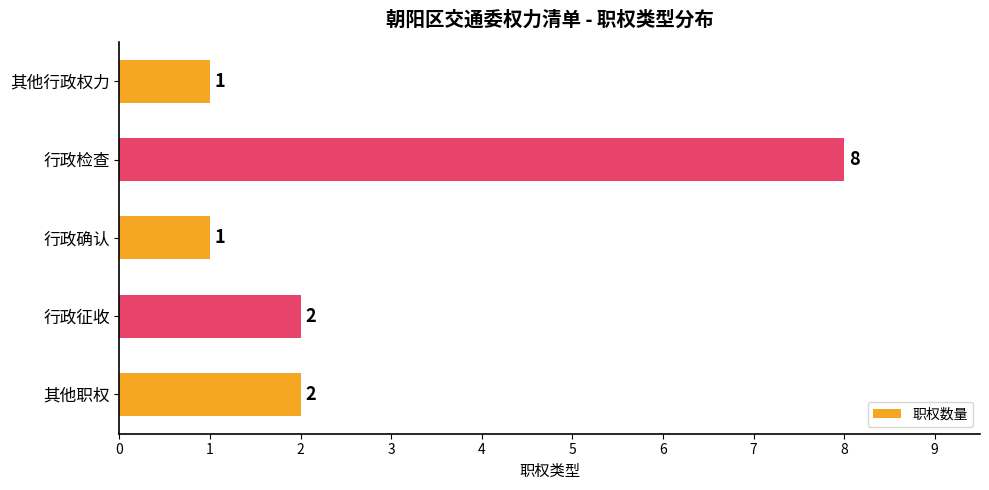

The value at 行政检查 is 8. True or false?

True